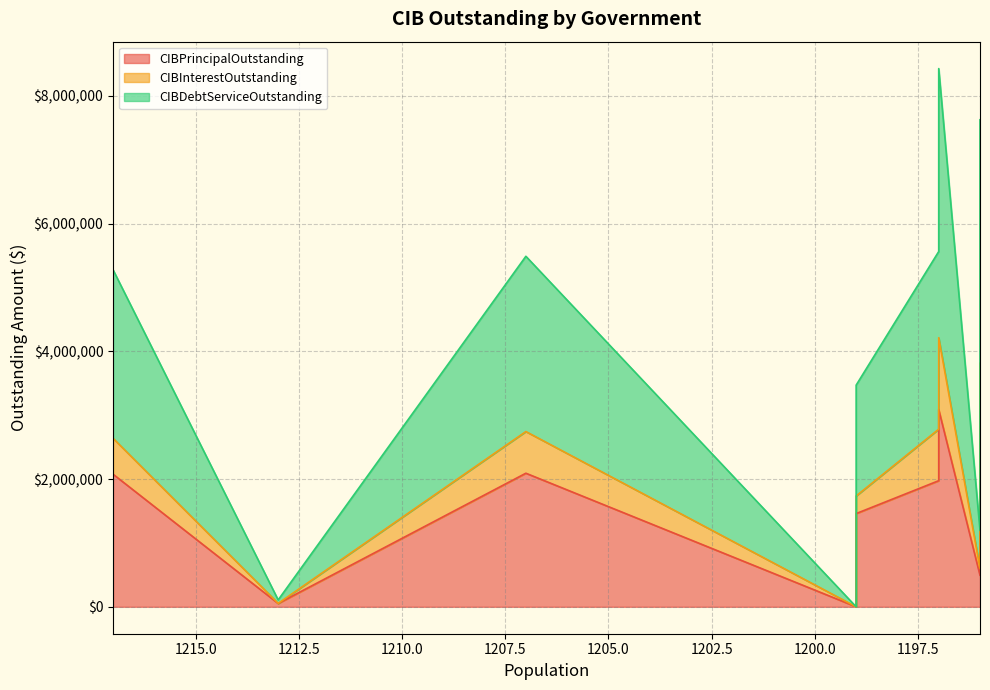

Reading right to left, what are all the values shown in this chart?

CIBPrincipalOutstanding: Newark=492000.0	Florence=2814000.0	Claude=1975000.0	Tye=3089000.0	Oyster Creek=0.0	Blue Ridge=1460000.0	La Grulla=2092000.0	Munday=52000.0	Lakeside City=2077000.0
CIBInterestOutstanding: Newark=106098.0	Florence=999570.8	Claude=806993.8	Tye=1125401.9	Oyster Creek=0.0	Blue Ridge=275780.5	La Grulla=652657.4	Munday=2028.0	Lakeside City=562223.0
CIBDebtServiceOutstanding: Newark=598098.0	Florence=3813570.8	Claude=2781993.8	Tye=4214401.9	Oyster Creek=0.0	Blue Ridge=1735780.5	La Grulla=2744657.4	Munday=54028.0	Lakeside City=2639223.0